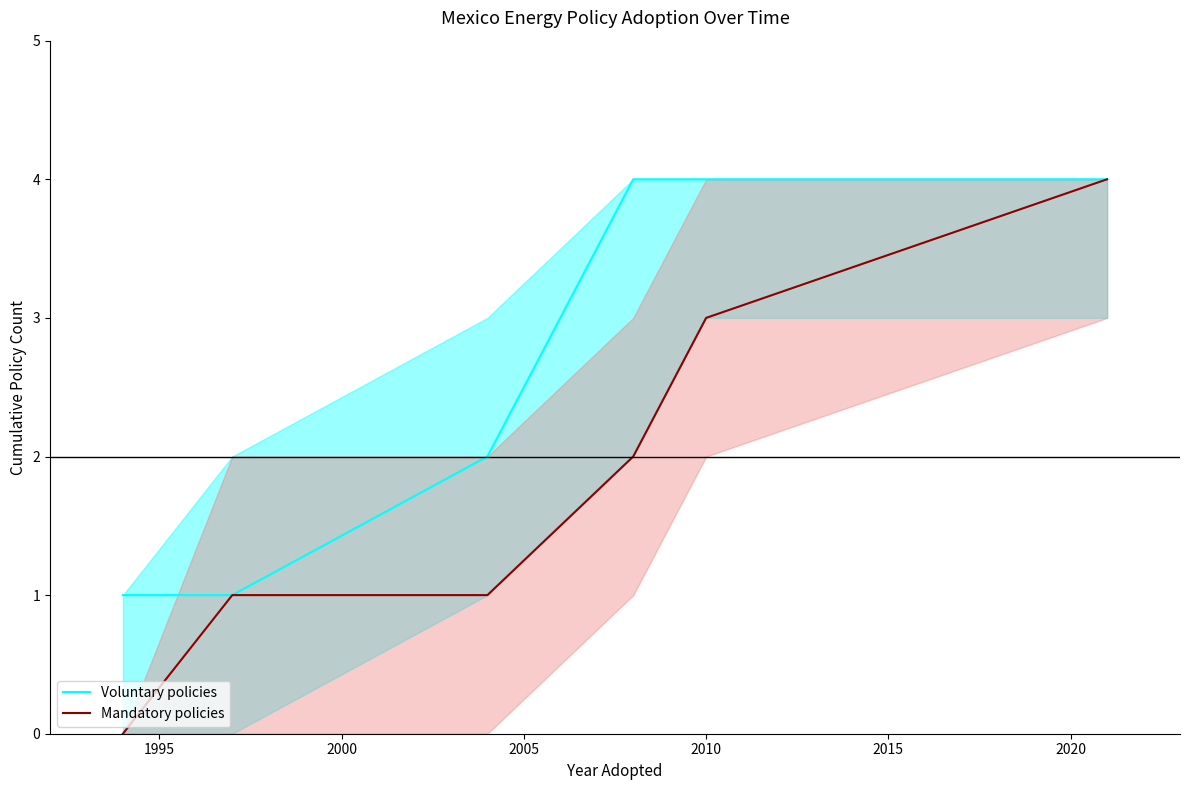

How many values in the Mandatory policies series exceed 2?

2